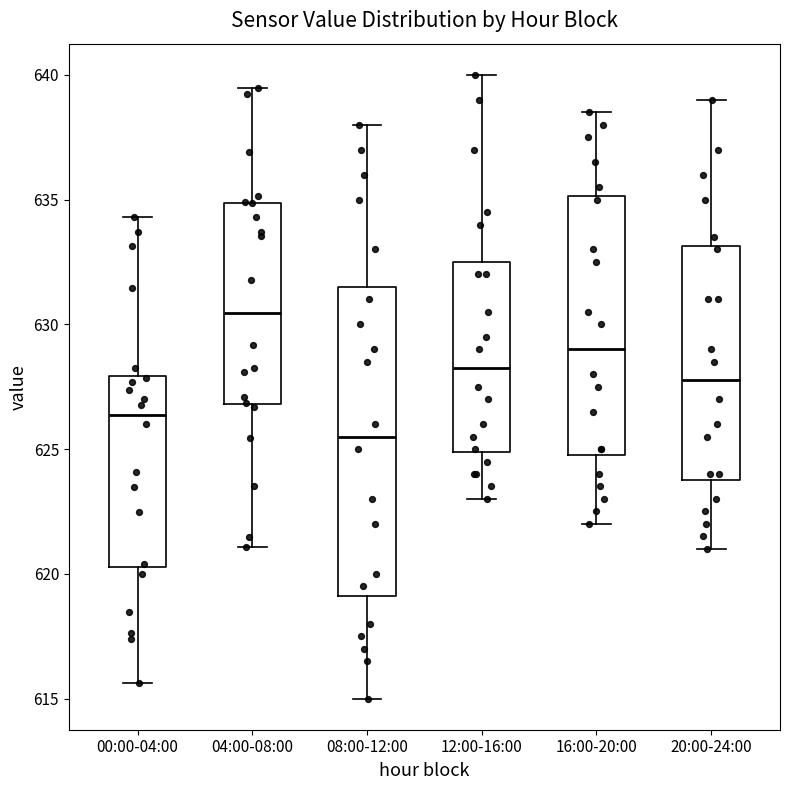

Where is the upper edge of the box for 12:00-16:00 on the y-axis? The values are not printed on the chart, so give them approximately, as read against the axis.

632.5